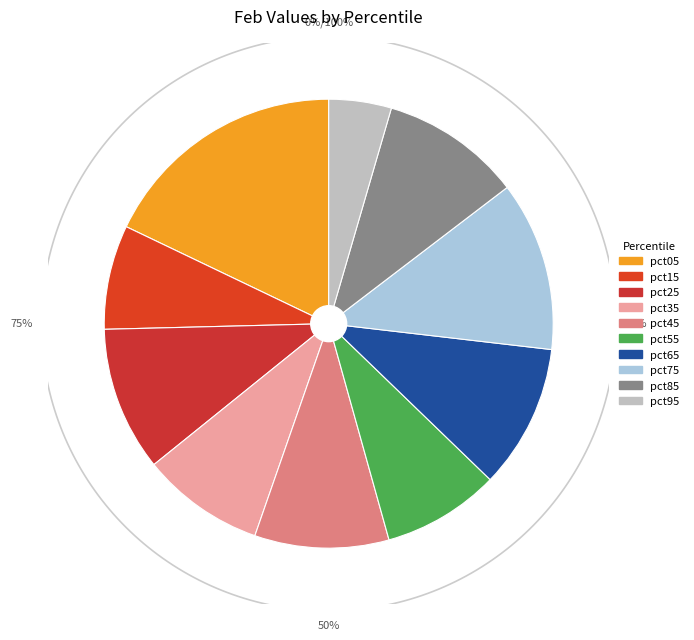

How many segments does this pie chart have?

10